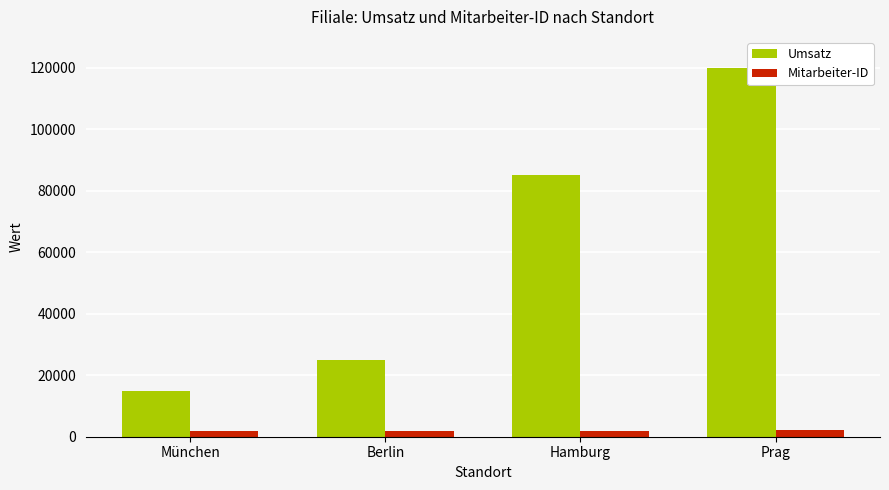

How many categories are shown in the chart?

4